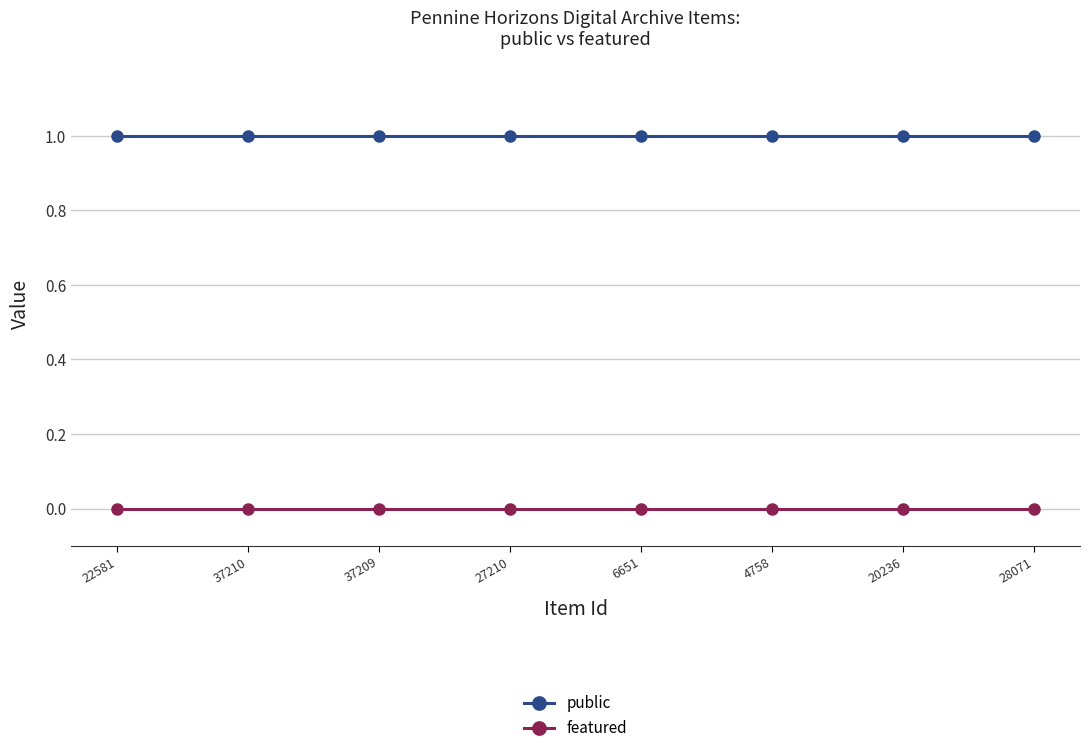

The featured series shows 0 at 4758. True or false?

True